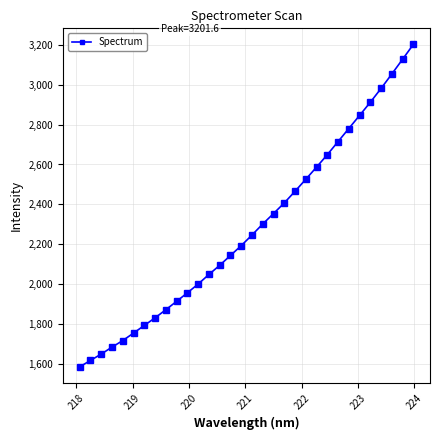

What is the sum of all values?

73013.9